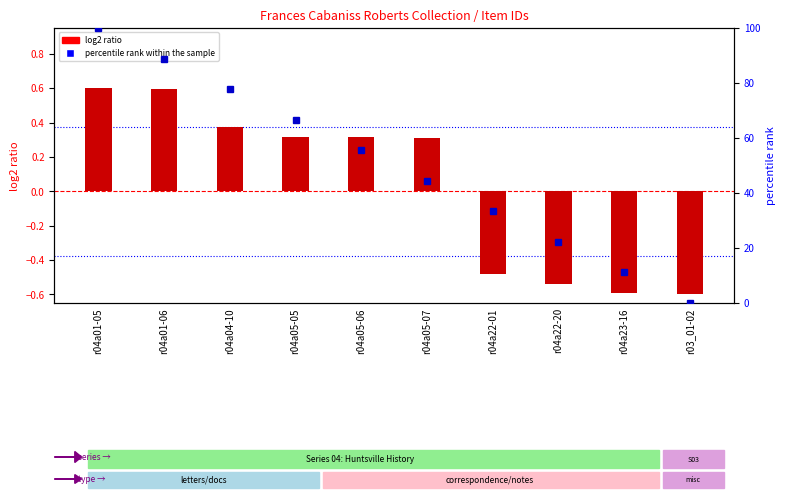

What is the spread (max minus min) of values at r04a22-20?

22.8